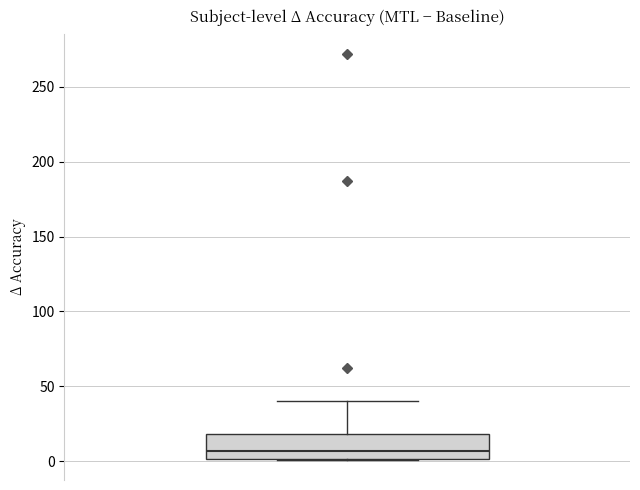

Where does the median line of the box sit on the y-axis? The values are not printed on the chart, so give them approximately, as read against the axis.

5